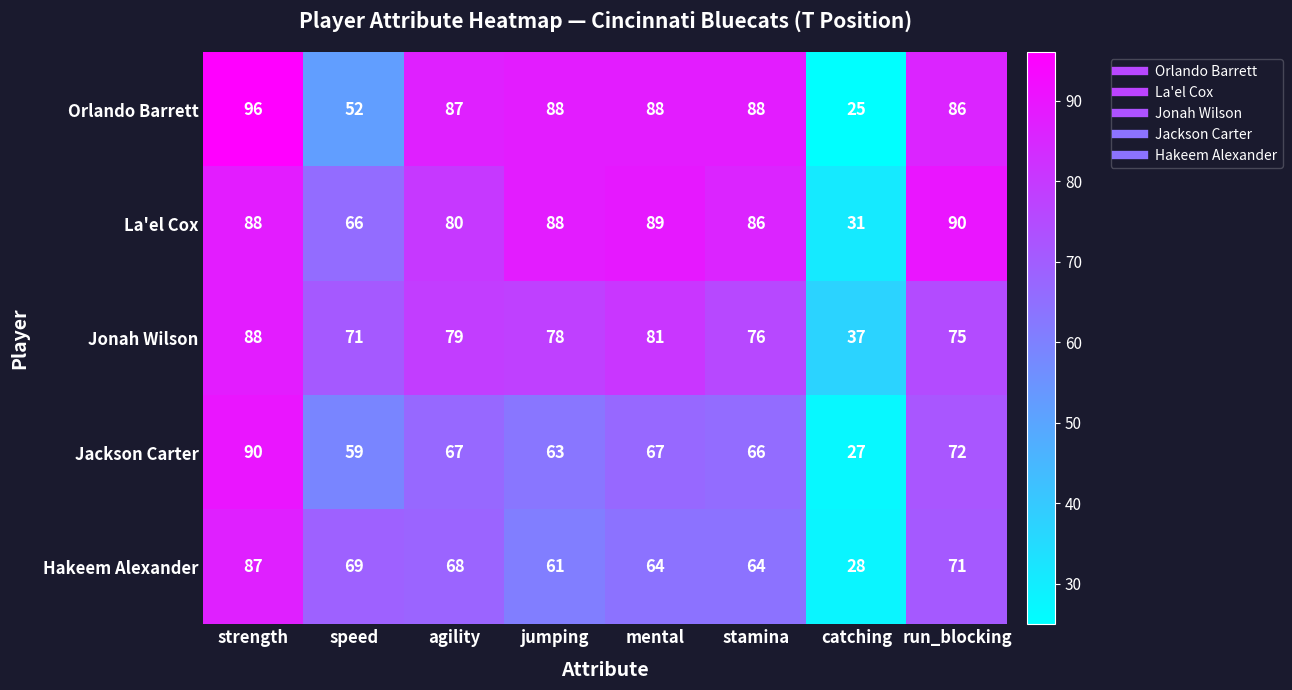

What is the difference between the second highest and minimum values in the Orlando Barrett series?

63